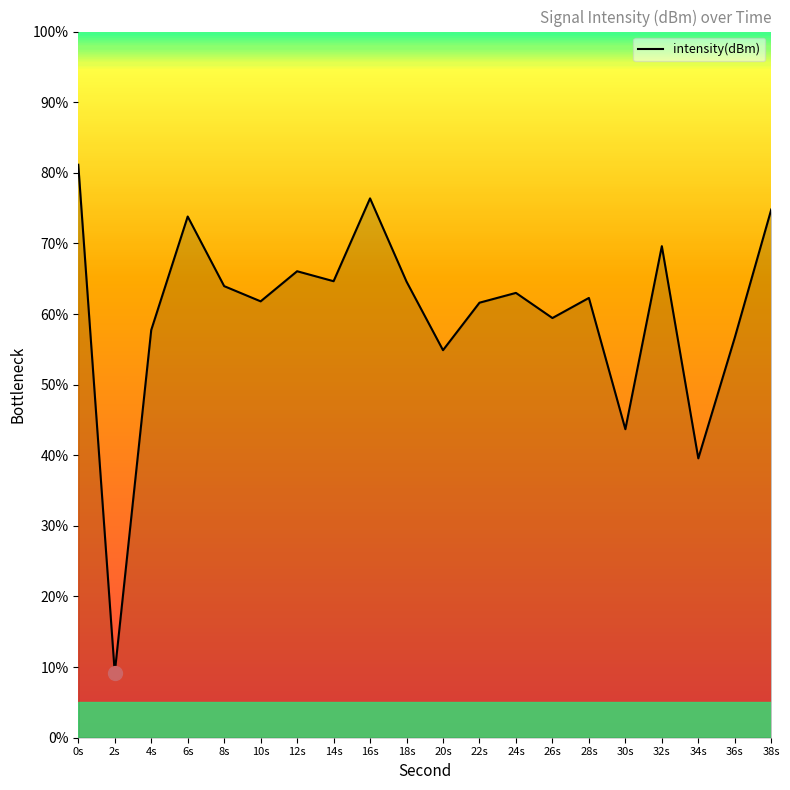

True or false: the data shows 17.1 at 38s.

False